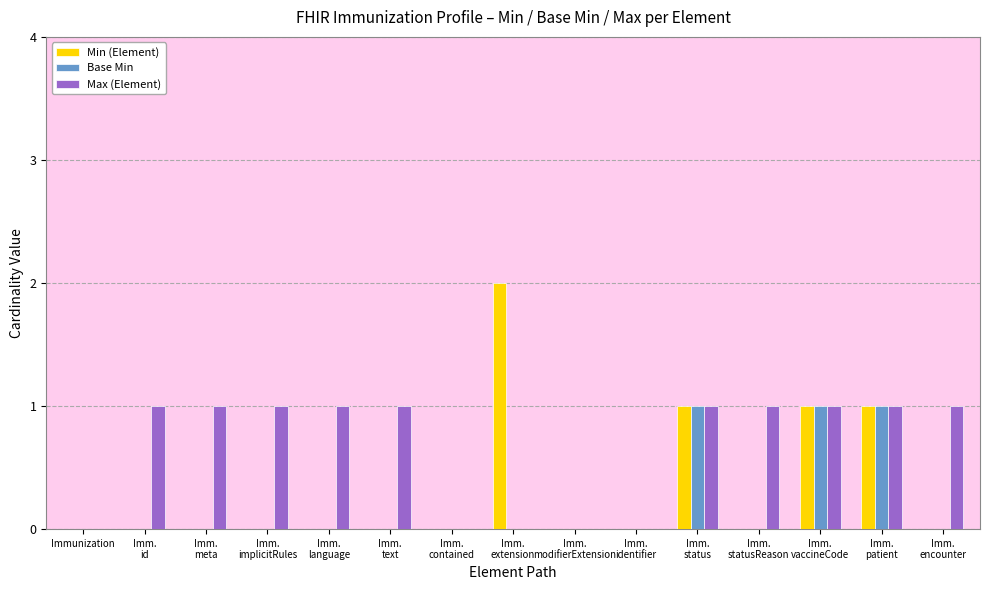

The Min (Element) series shows 1 at Immunization. True or false?

False